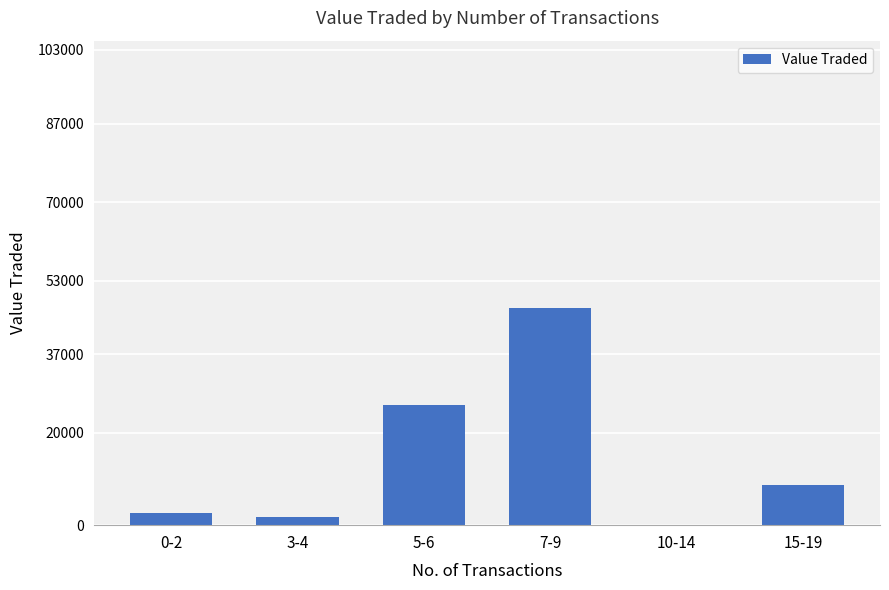

How many data points does each series have?

6